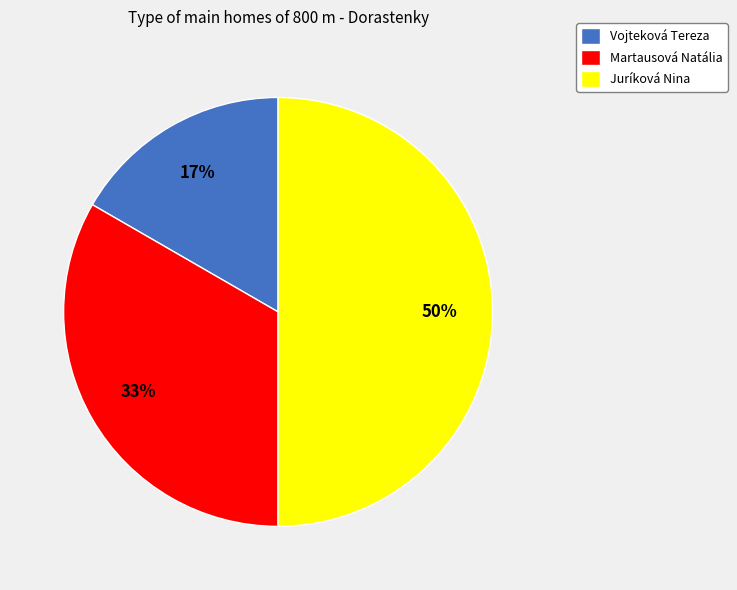

Combined, do Vojteková Tereza and Juríková Nina account for over 50%?

Yes